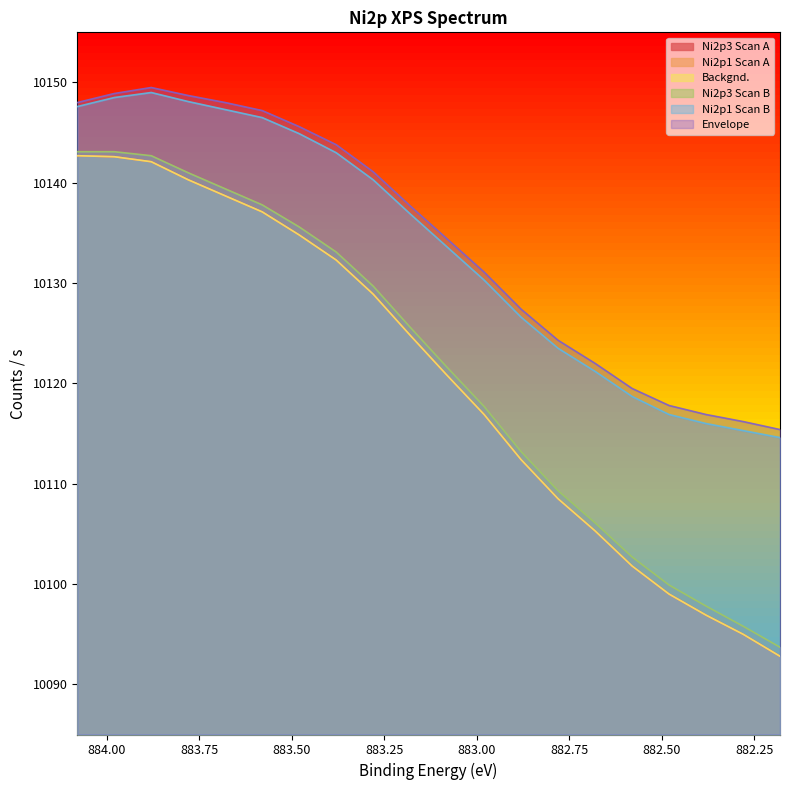

Reading right to left, list all the values displayed in this chart.

Ni2p3 Scan A: 10092.8	10095.0	10096.9	10099.0	10101.8	10105.3	10108.5	10112.4	10116.9	10120.8	10124.8	10128.9	10132.3	10134.8	10137.1	10138.7	10140.3	10142.1	10142.6	10142.7
Ni2p1 Scan A: 10092.8	10095.0	10096.9	10099.0	10101.8	10105.3	10108.5	10112.4	10116.9	10120.8	10124.8	10128.9	10132.3	10134.8	10137.1	10138.7	10140.3	10142.1	10142.6	10142.7
Backgnd.: 10092.8	10095.0	10096.9	10099.0	10101.8	10105.3	10108.5	10112.4	10116.9	10120.8	10124.8	10128.9	10132.3	10134.8	10137.1	10138.7	10140.3	10142.1	10142.6	10142.7
Ni2p3 Scan B: 10093.7	10095.8	10097.8	10099.9	10102.7	10106.1	10109.3	10113.2	10117.7	10121.6	10125.6	10129.7	10133.1	10135.6	10137.8	10139.4	10141.0	10142.7	10143.1	10143.1
Ni2p1 Scan B: 10114.6	10115.3	10116.0	10116.9	10118.7	10121.2	10123.5	10126.6	10130.3	10133.6	10136.9	10140.3	10143.0	10144.9	10146.5	10147.3	10148.1	10149.0	10148.5	10147.6
Envelope: 10115.4	10116.2	10116.9	10117.8	10119.5	10122.0	10124.3	10127.4	10131.1	10134.4	10137.7	10141.1	10143.8	10145.6	10147.2	10148.0	10148.7	10149.5	10148.9	10148.0